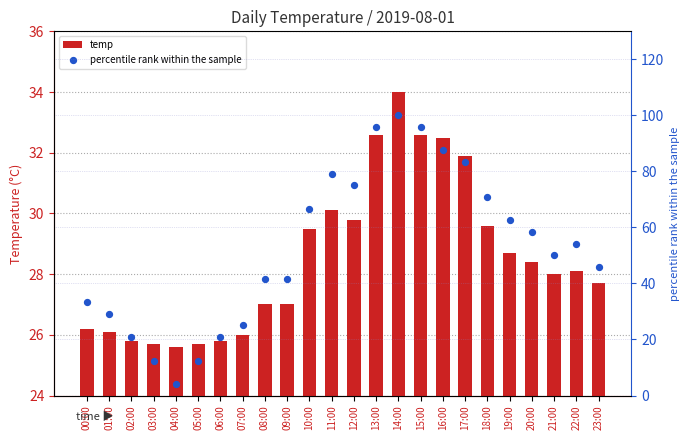

Which series contains the lowest Y value?

percentile rank within the sample